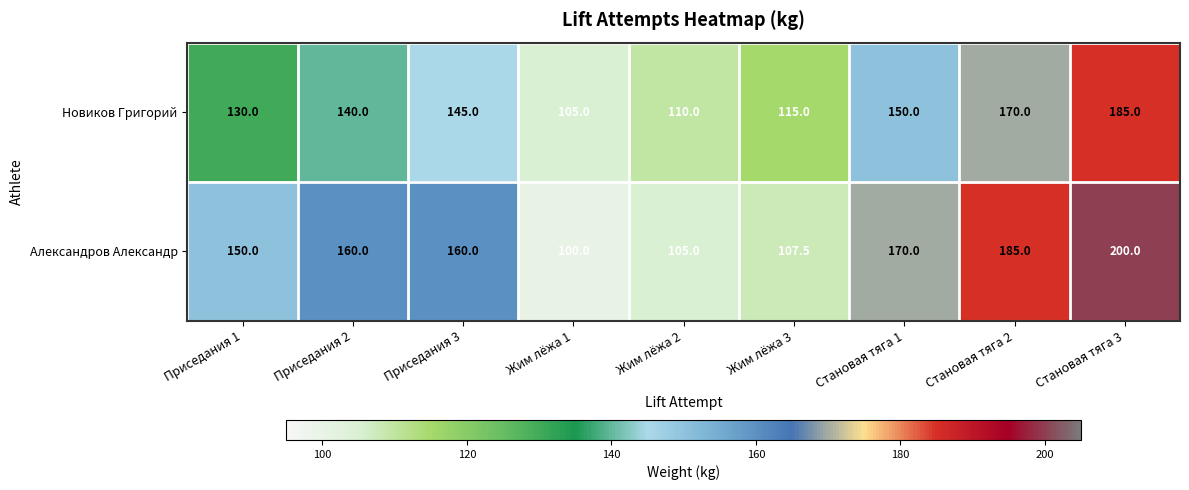

Reading right to left, transcribe all the data shown in this chart.

Новиков Григорий: Становая тяга 3=185.0	Становая тяга 2=170.0	Становая тяга 1=150.0	Жим лёжа 3=115.0	Жим лёжа 2=110.0	Жим лёжа 1=105.0	Приседания 3=145.0	Приседания 2=140.0	Приседания 1=130.0
Александров Александр: Становая тяга 3=200.0	Становая тяга 2=185.0	Становая тяга 1=170.0	Жим лёжа 3=107.5	Жим лёжа 2=105.0	Жим лёжа 1=100.0	Приседания 3=160.0	Приседания 2=160.0	Приседания 1=150.0